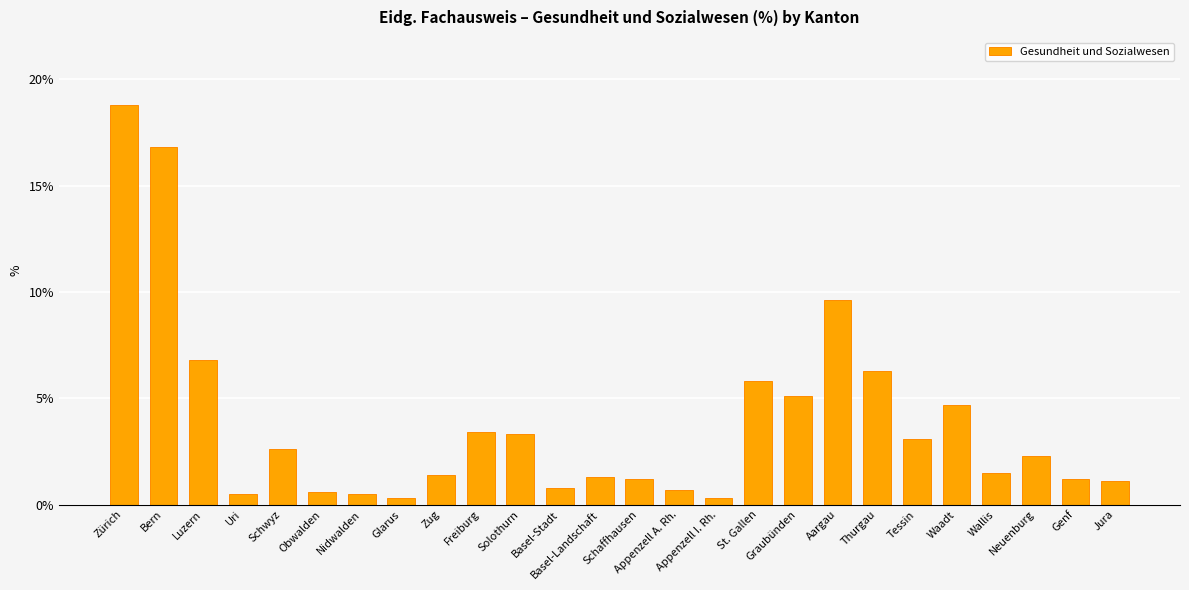

What is the greatest value displayed?

18.8